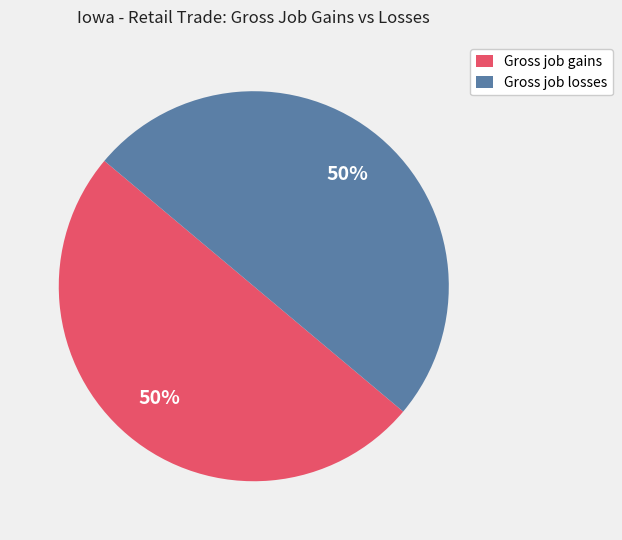

How many slices are in this pie chart?

2